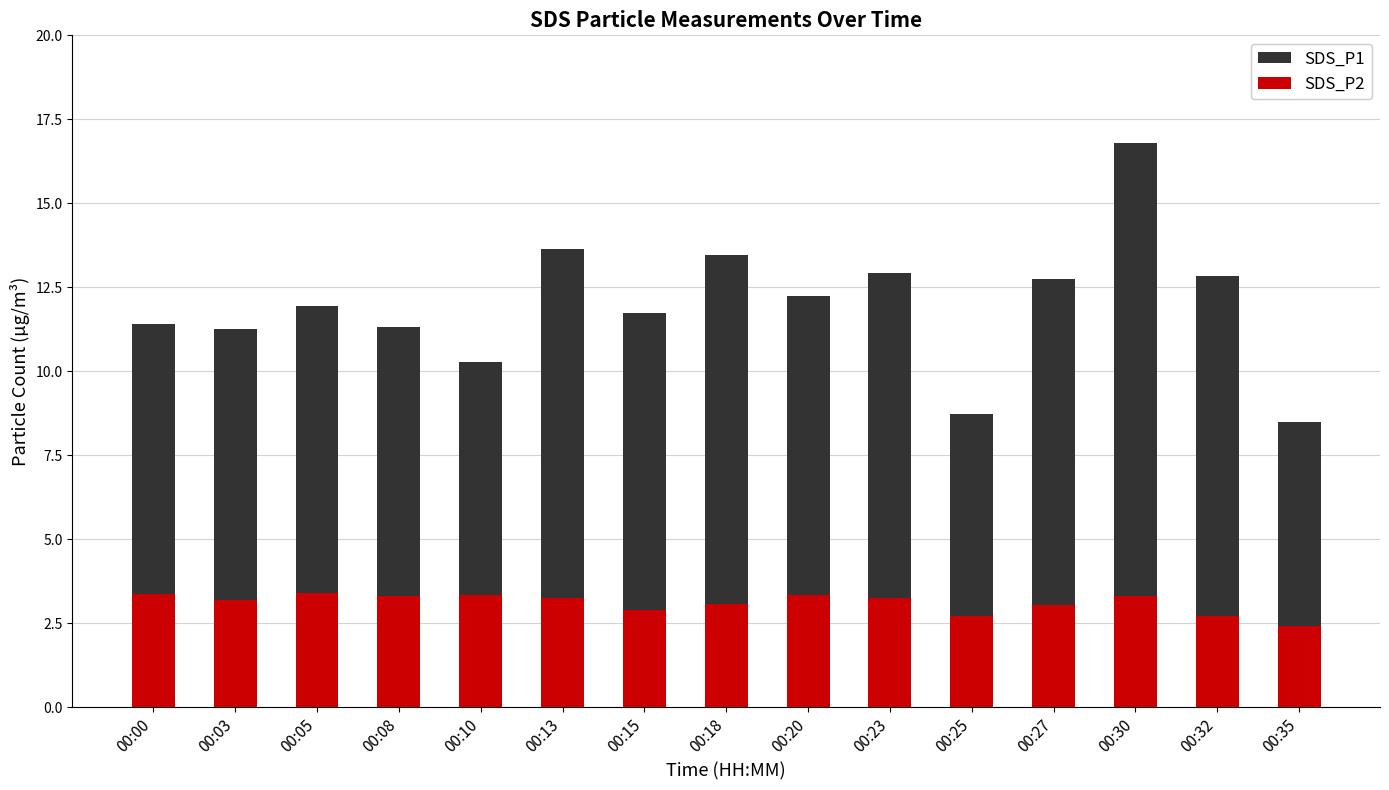

What is the smallest value displayed?

2.4